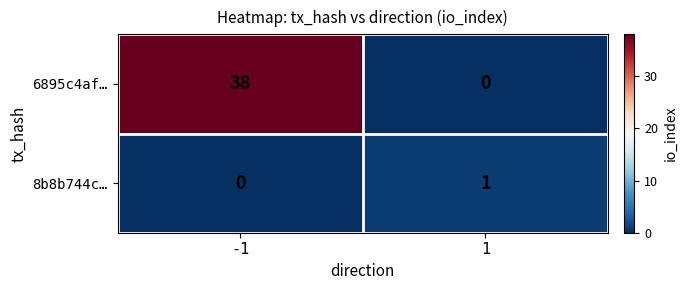

What is the greatest value displayed?

38